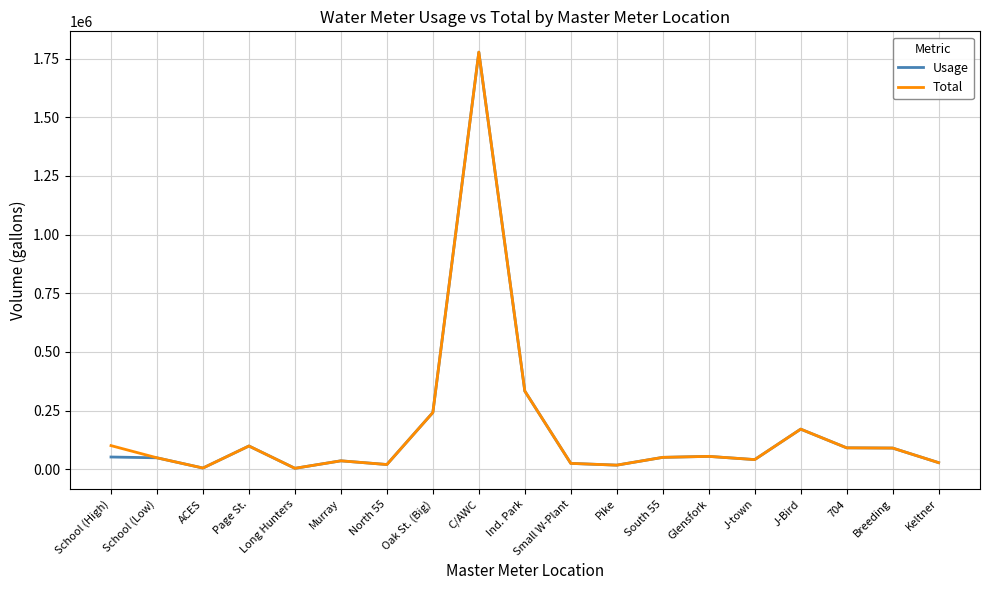

True or false: Usage has a value of 48570 at School (Low).

True